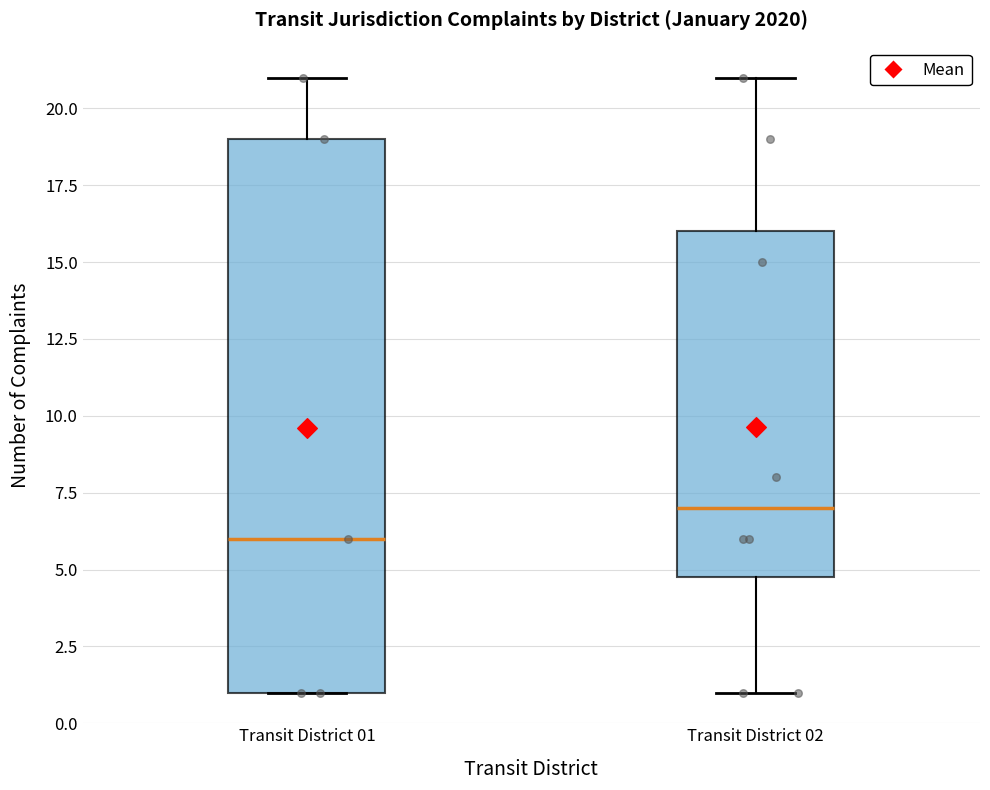

Where is the upper edge of the box for Transit District 01 on the y-axis? The values are not printed on the chart, so give them approximately, as read against the axis.

19